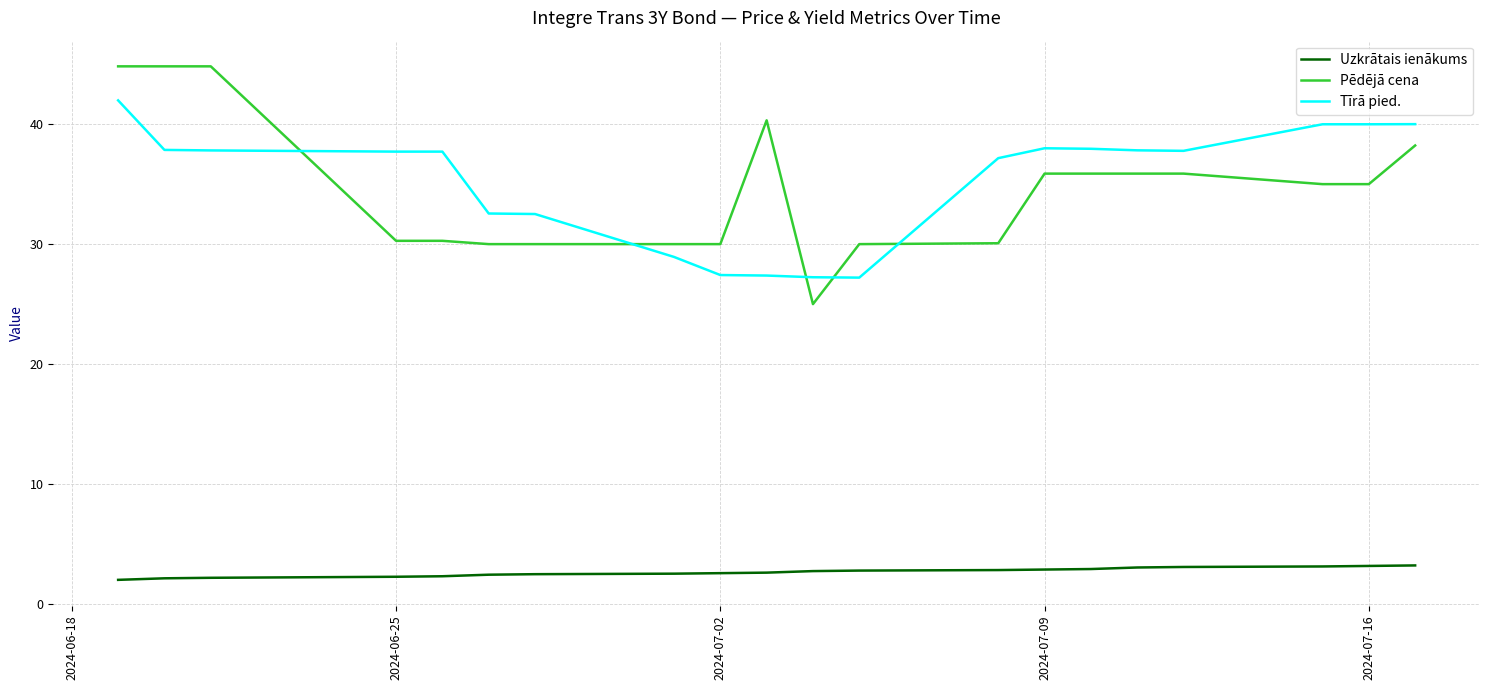

What is the average value of the Uzkrātais ienākums series?

2.7